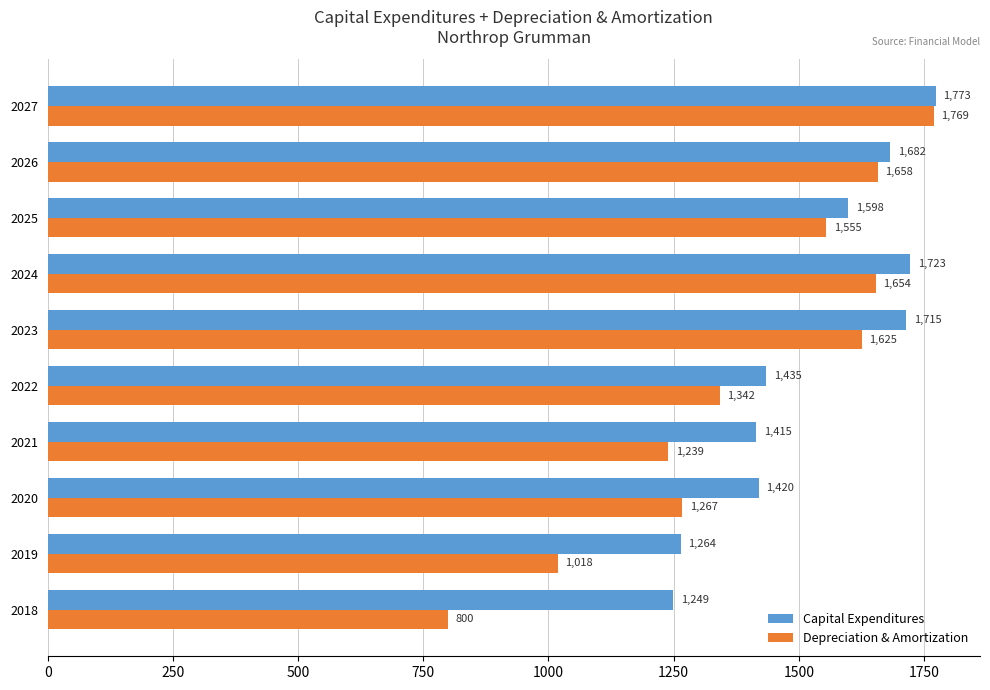

What is the difference between the maximum and minimum values in the Capital Expenditures series?

524.0